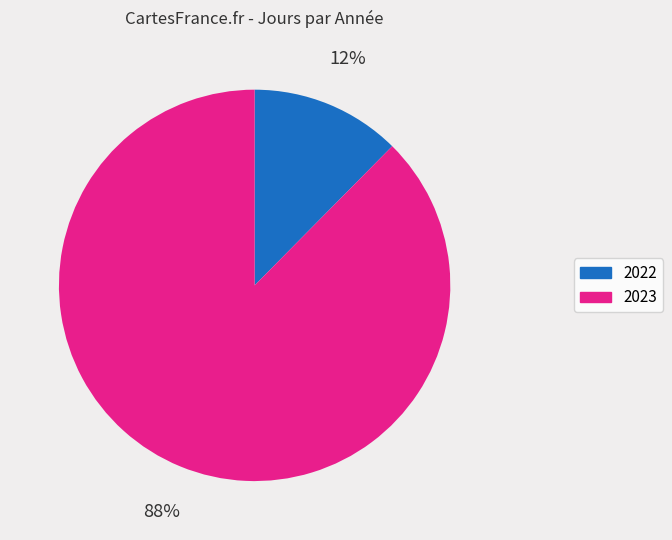

Do 2022 and 2023 together represent more than half of the pie?

Yes